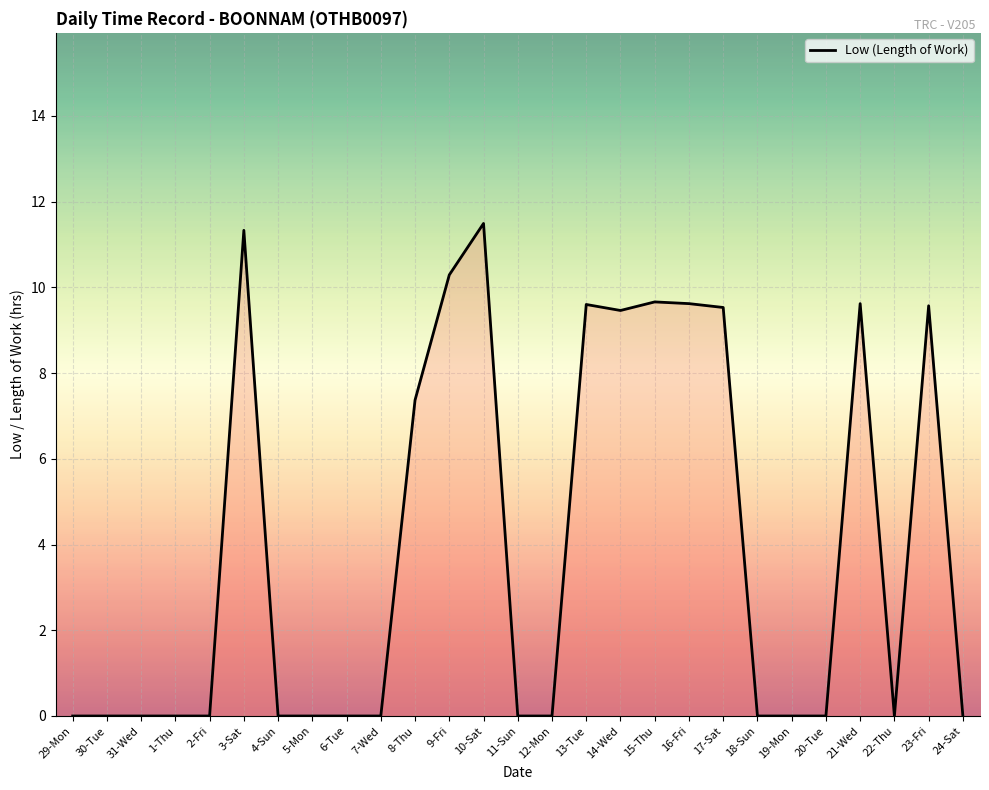

Between 13-Tue and 2-Fri, which is larger?

13-Tue